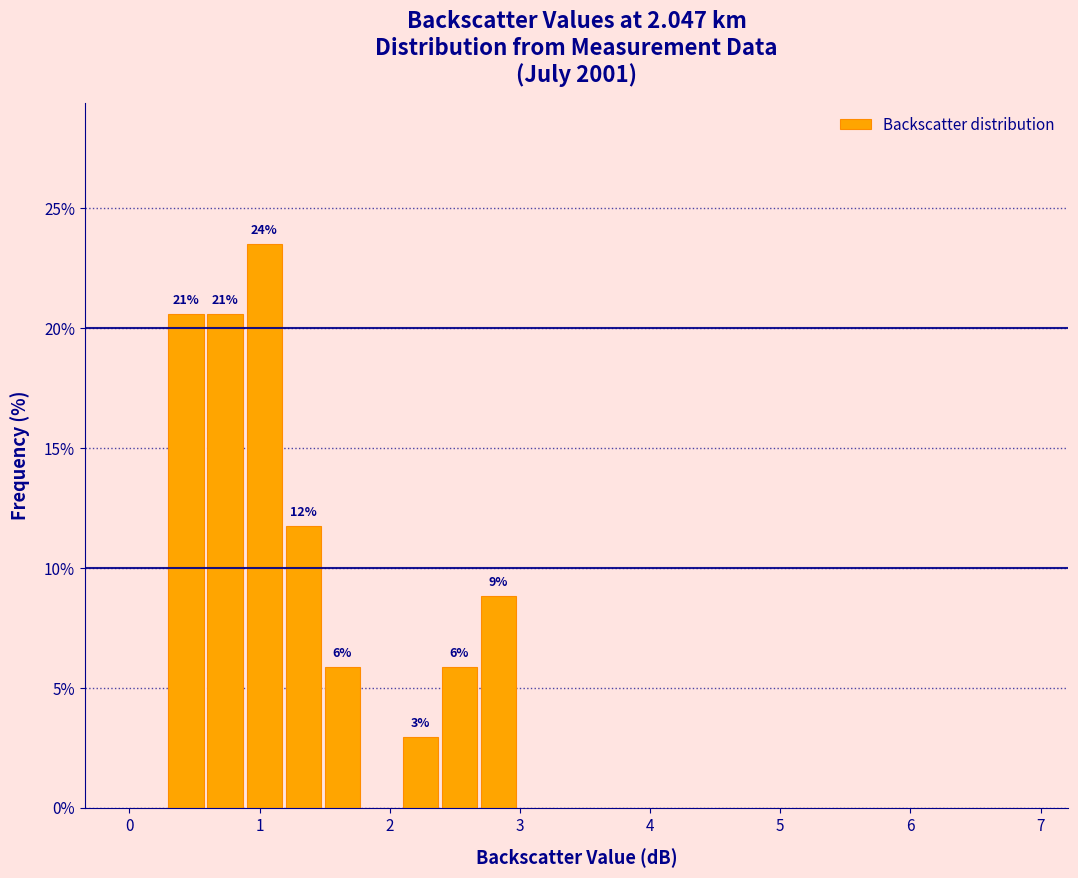

Around what value on the x-axis is the tallest bar? Give the approximate position of its centre, as read against the axis.

1.0